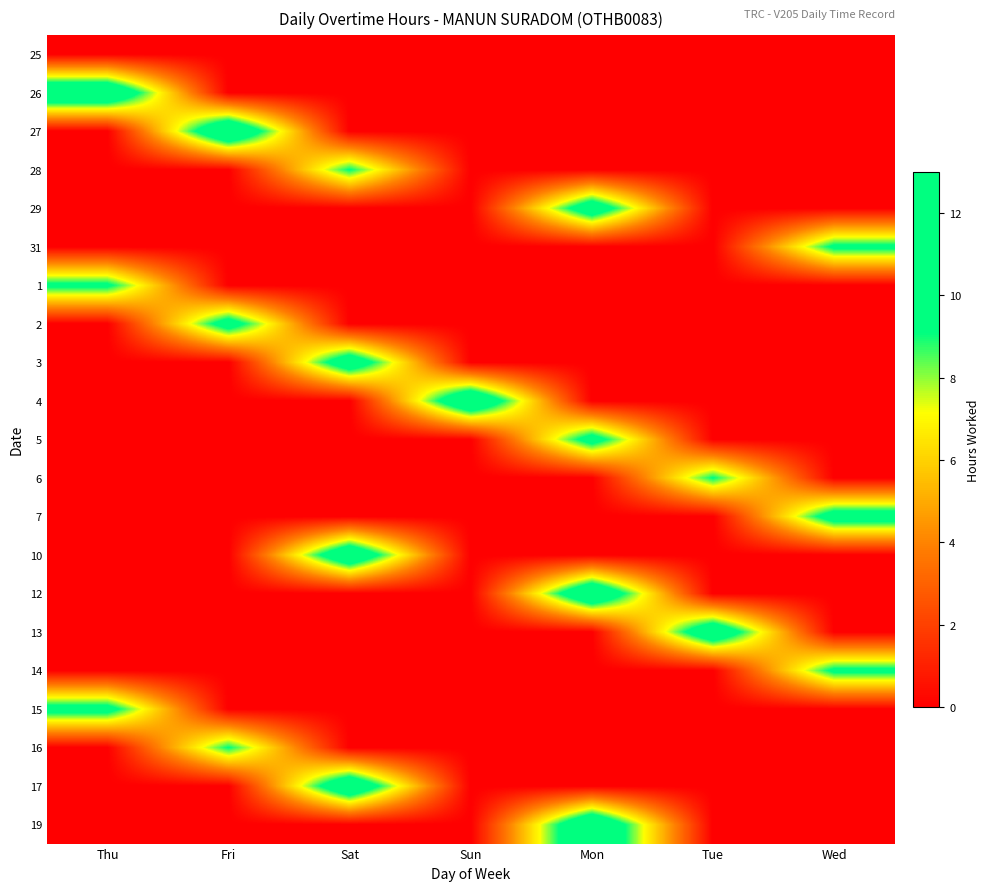

Reading left to right, transcribe all the data shown in this chart.

25: Thu=0.0	Fri=0.0	Sat=0.0	Sun=0.0	Mon=0.0	Tue=0.0	Wed=0.0
26: Thu=12.3	Fri=0.0	Sat=0.0	Sun=0.0	Mon=0.0	Tue=0.0	Wed=0.0
27: Thu=0.0	Fri=12.5	Sat=0.0	Sun=0.0	Mon=0.0	Tue=0.0	Wed=0.0
28: Thu=0.0	Fri=0.0	Sat=9.2	Sun=0.0	Mon=0.0	Tue=0.0	Wed=0.0
29: Thu=0.0	Fri=0.0	Sat=0.0	Sun=0.0	Mon=11.2	Tue=0.0	Wed=0.0
31: Thu=0.0	Fri=0.0	Sat=0.0	Sun=0.0	Mon=0.0	Tue=0.0	Wed=9.6
1: Thu=9.6	Fri=0.0	Sat=0.0	Sun=0.0	Mon=0.0	Tue=0.0	Wed=0.0
2: Thu=0.0	Fri=10.5	Sat=0.0	Sun=0.0	Mon=0.0	Tue=0.0	Wed=0.0
3: Thu=0.0	Fri=0.0	Sat=11.2	Sun=0.0	Mon=0.0	Tue=0.0	Wed=0.0
4: Thu=0.0	Fri=0.0	Sat=0.0	Sun=12.4	Mon=0.0	Tue=0.0	Wed=0.0
5: Thu=0.0	Fri=0.0	Sat=0.0	Sun=0.0	Mon=10.3	Tue=0.0	Wed=0.0
6: Thu=0.0	Fri=0.0	Sat=0.0	Sun=0.0	Mon=0.0	Tue=9.2	Wed=0.0
7: Thu=0.0	Fri=0.0	Sat=0.0	Sun=0.0	Mon=0.0	Tue=0.0	Wed=10.6
10: Thu=0.0	Fri=0.0	Sat=12.0	Sun=0.0	Mon=0.0	Tue=0.0	Wed=0.0
12: Thu=0.0	Fri=0.0	Sat=0.0	Sun=0.0	Mon=12.4	Tue=0.0	Wed=0.0
13: Thu=0.0	Fri=0.0	Sat=0.0	Sun=0.0	Mon=0.0	Tue=11.8	Wed=0.0
14: Thu=0.0	Fri=0.0	Sat=0.0	Sun=0.0	Mon=0.0	Tue=0.0	Wed=9.6
15: Thu=10.1	Fri=0.0	Sat=0.0	Sun=0.0	Mon=0.0	Tue=0.0	Wed=0.0
16: Thu=0.0	Fri=9.2	Sat=0.0	Sun=0.0	Mon=0.0	Tue=0.0	Wed=0.0
17: Thu=0.0	Fri=0.0	Sat=12.0	Sun=0.0	Mon=0.0	Tue=0.0	Wed=0.0
19: Thu=0.0	Fri=0.0	Sat=0.0	Sun=0.0	Mon=12.5	Tue=0.0	Wed=0.0